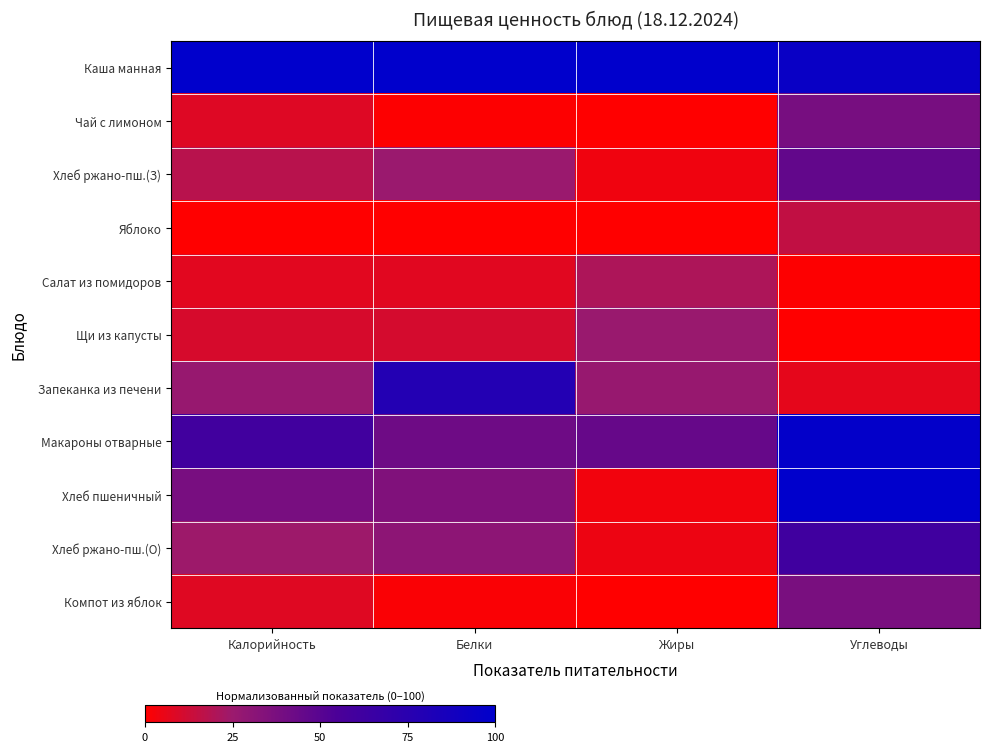

How many categories are shown in the chart?

4